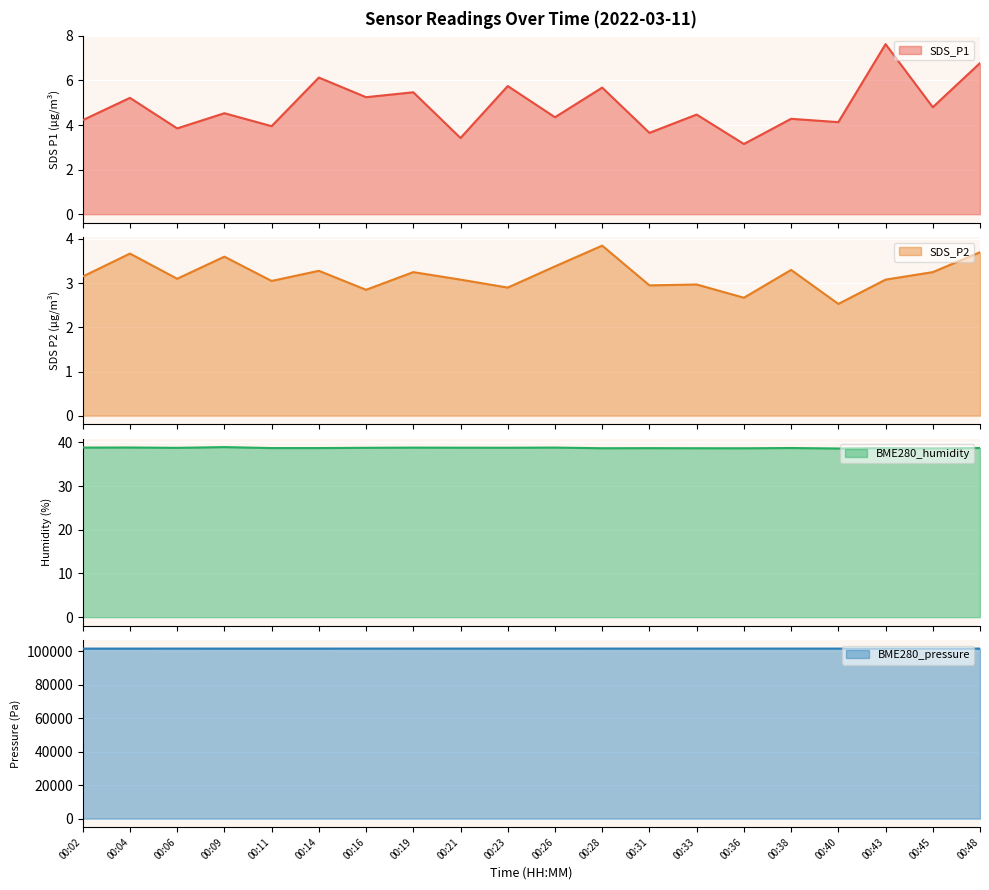

List the labels in order of BME280_humidity value, smallest first.

00:40, 00:45, 00:36, 00:28, 00:33, 00:31, 00:43, 00:11, 00:14, 00:38, 00:48, 00:06, 00:16, 00:23, 00:21, 00:19, 00:02, 00:26, 00:04, 00:09